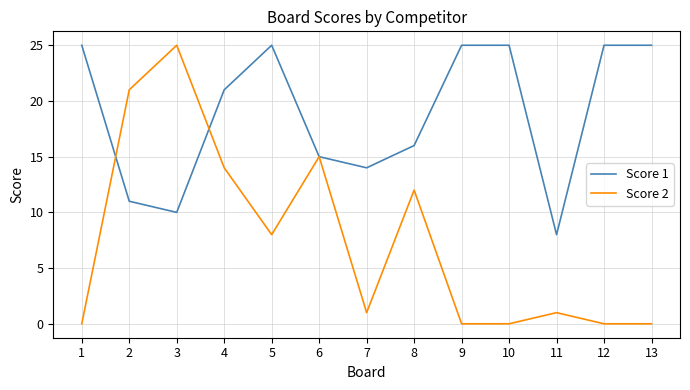

Between which two adjacent categories do Score 1 and Score 2 first intersect?

1 and 2